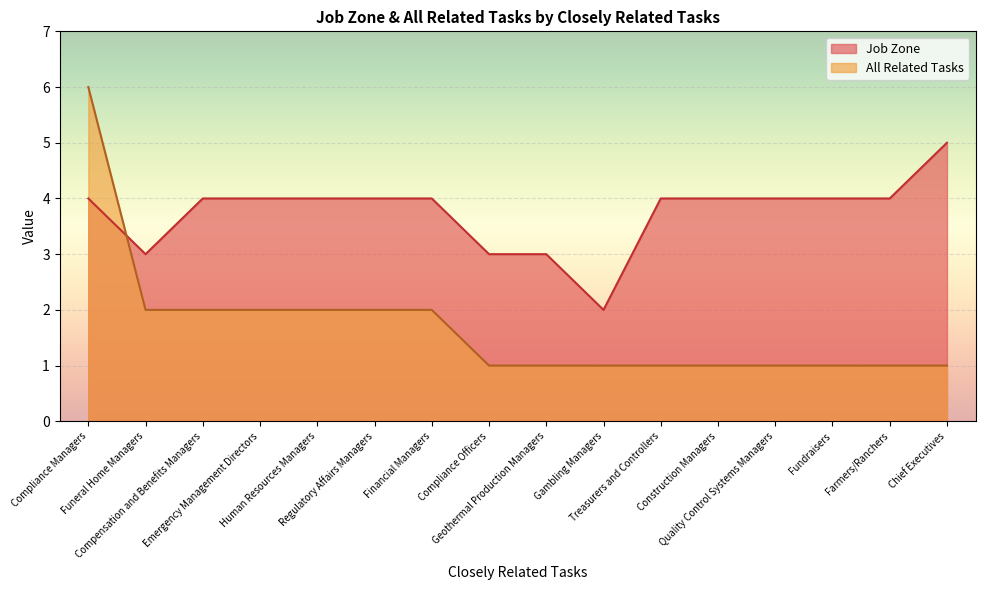

What is the difference between the maximum and minimum values in the All Related Tasks series?

5